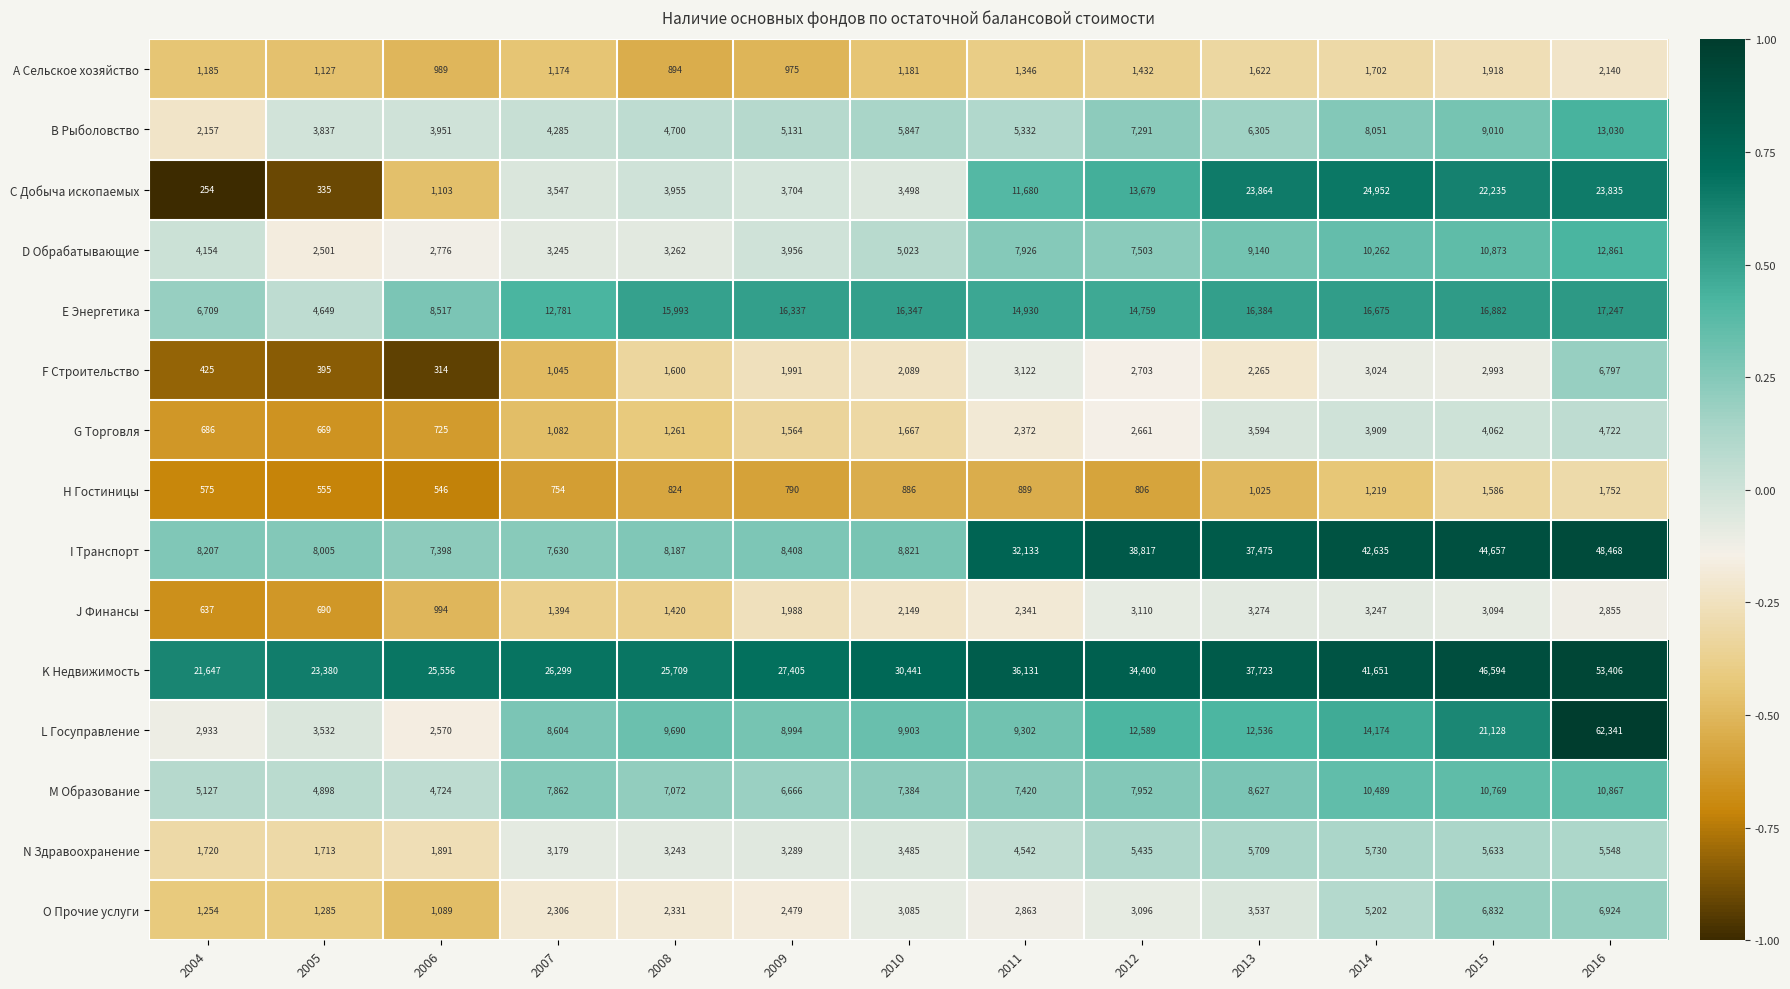

The L Госуправление series shows 33512 at 2015. True or false?

False